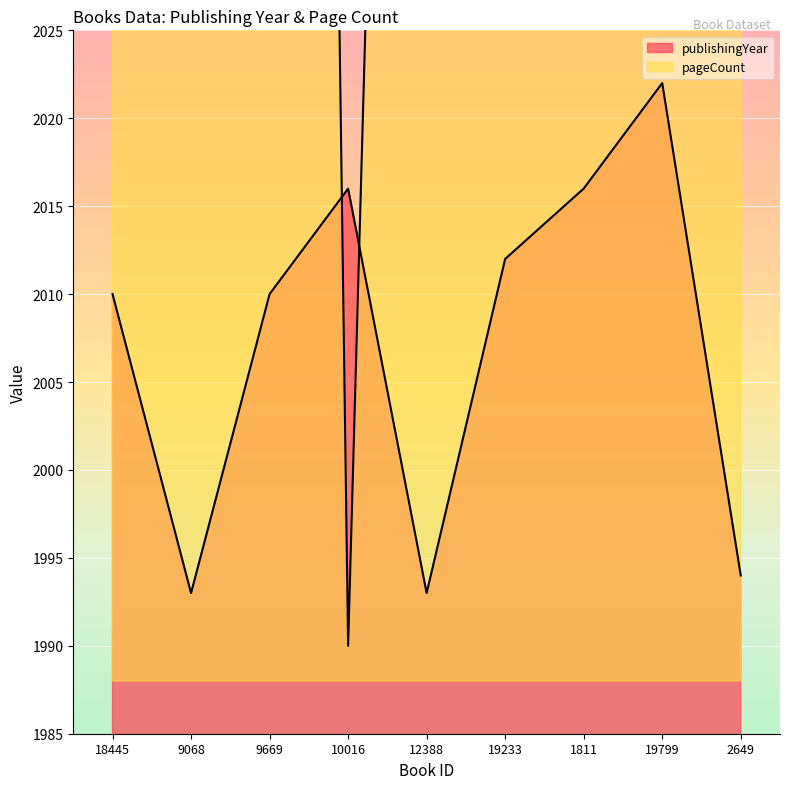

Is the value of pageCount at 10016 greater than the value of publishingYear at 1811?

No